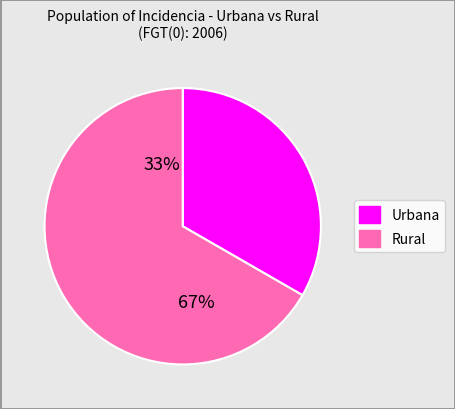

Which has a higher value, Rural or Urbana?

Rural